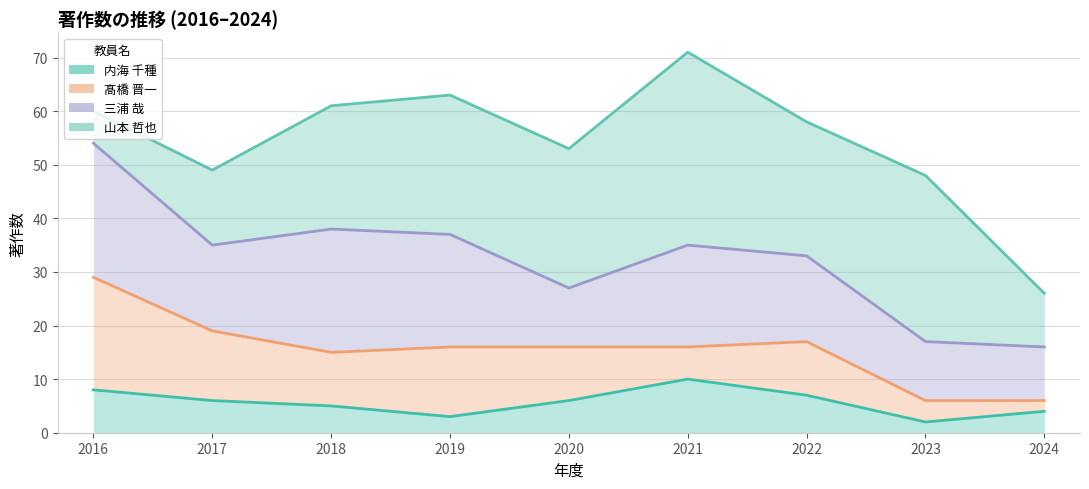

How many interior local peaks does the 内海 千種 series have?

1